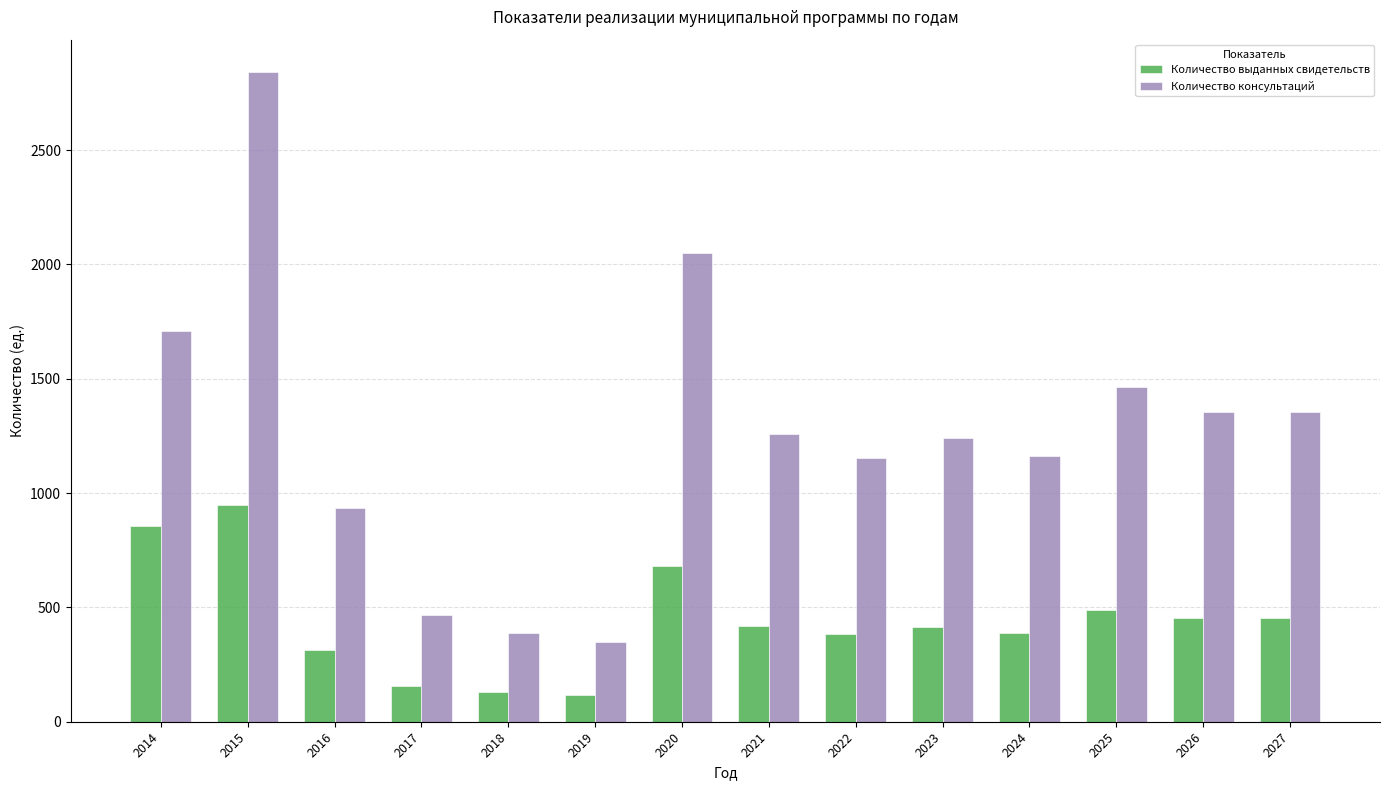

Read the Количество выданных свидетельств value at 2024.

387